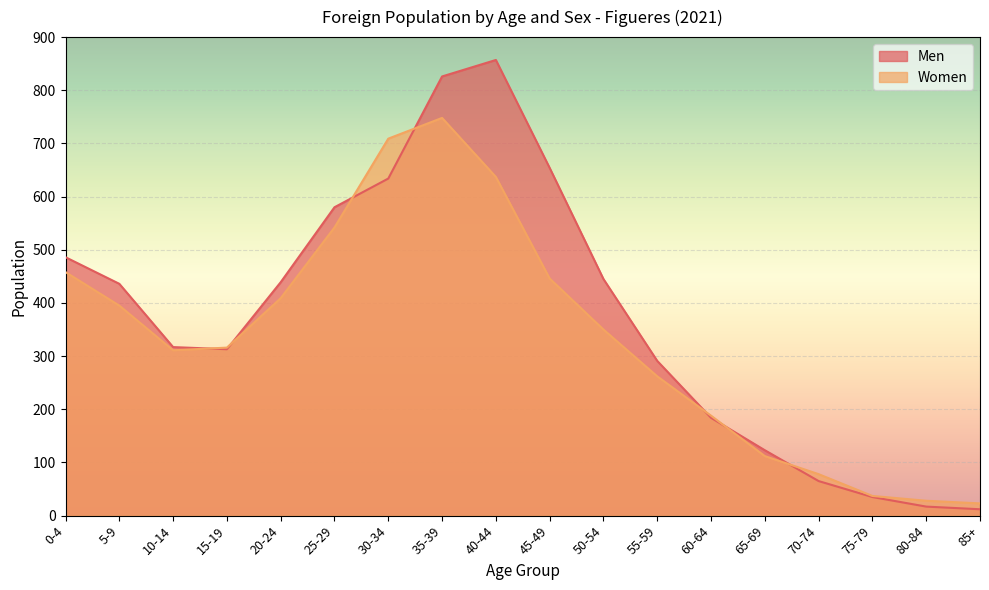

What is the difference between the highest and lowest values at 0-4?

28